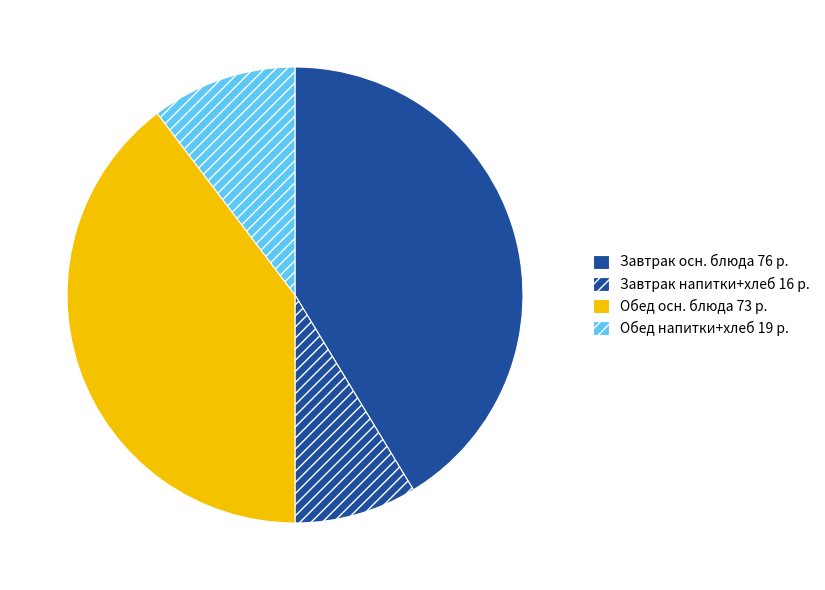

How many segments does this pie chart have?

4